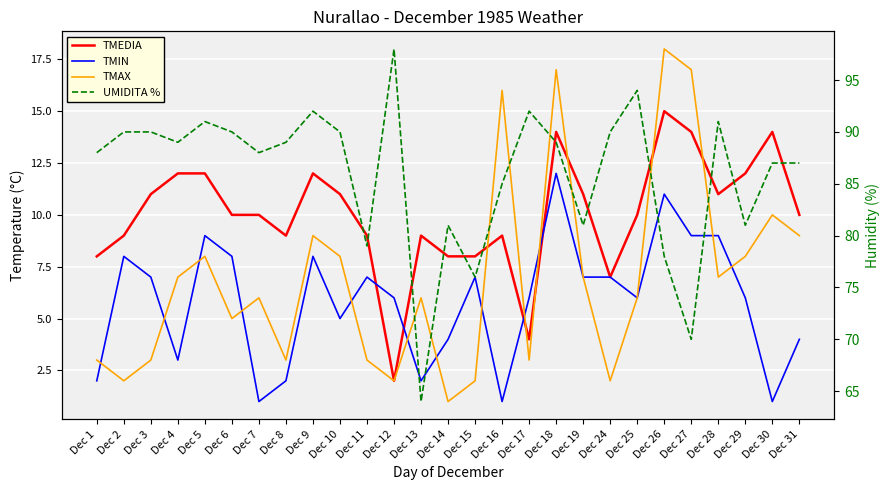

Where is TMAX nearest to the value 9?

Dec 9